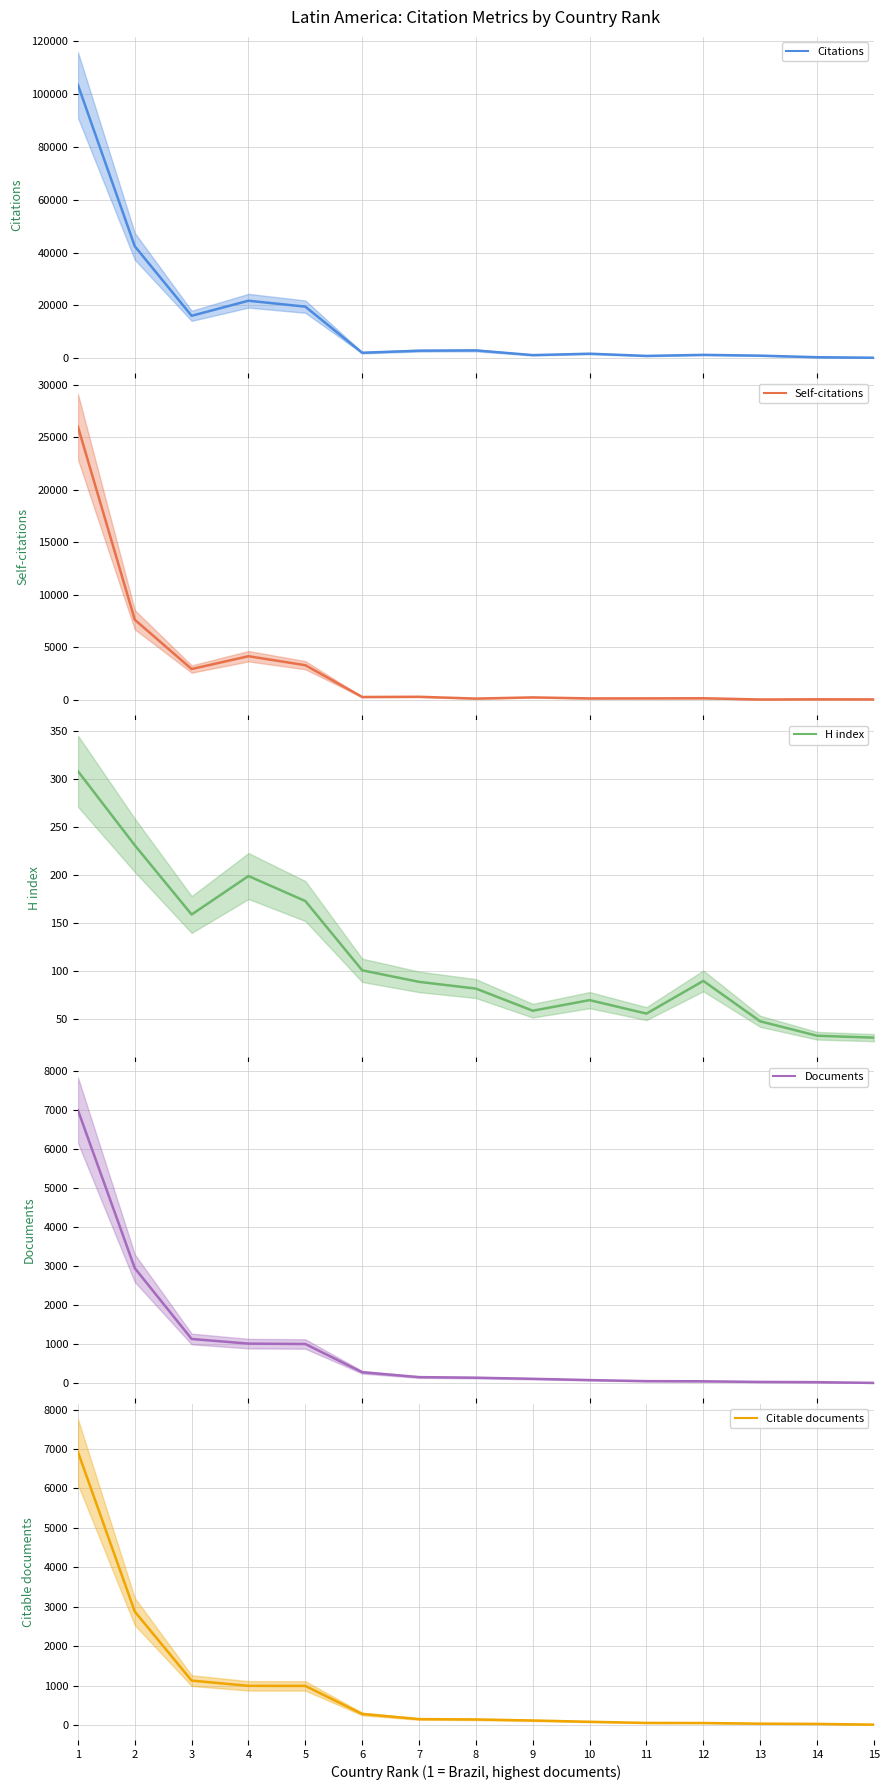

True or false: Documents has a value of 38 at 13.

True